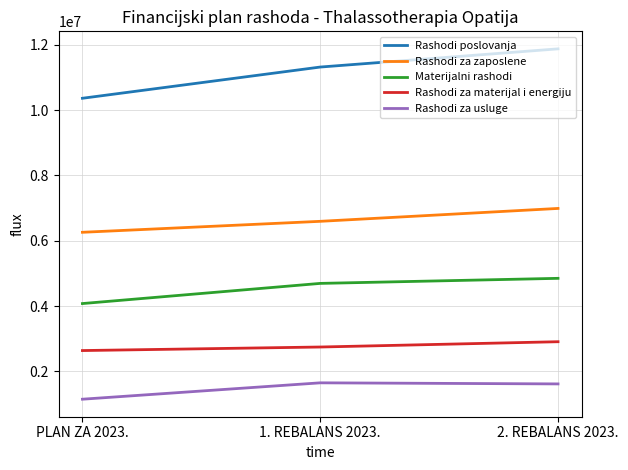

What is the spread (max minus min) of values at 2. REBALANS 2023.?

10264011